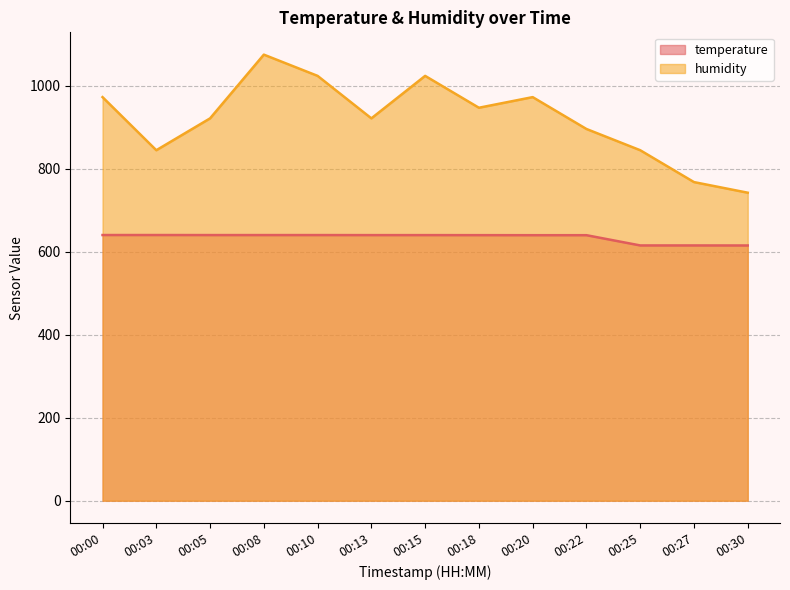

Which has a higher value, 00:27 or 00:25?

00:27